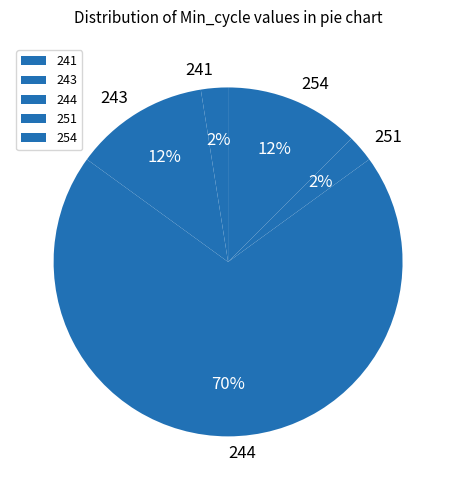

Is it true that 241 is 2% of the pie?

True